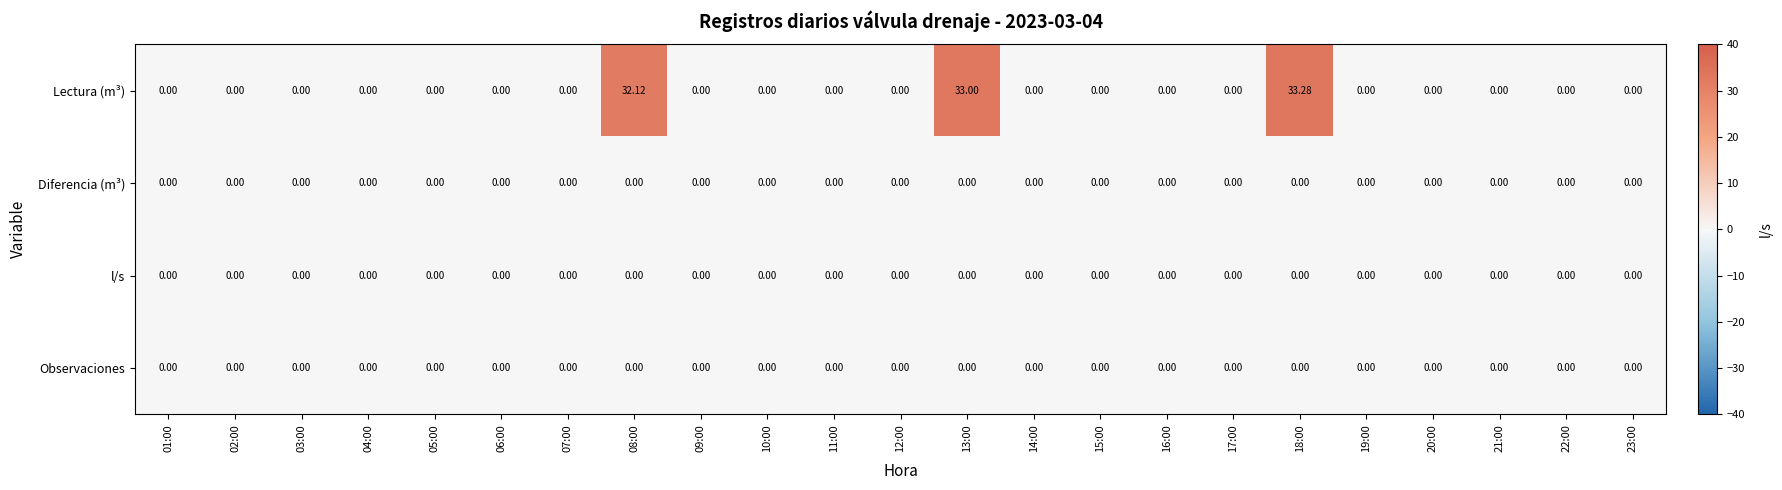

Which series has the largest range (max minus min)?

Lectura (m³)